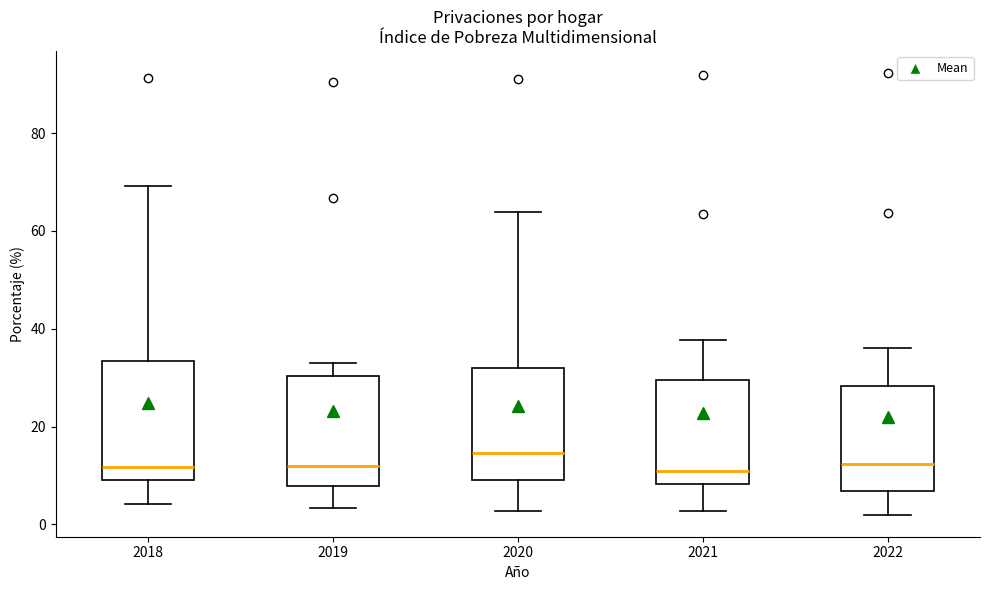

Where does the upper whisker of the box at x = 2018 end on the y-axis? The values are not printed on the chart, so give them approximately, as read against the axis.

70